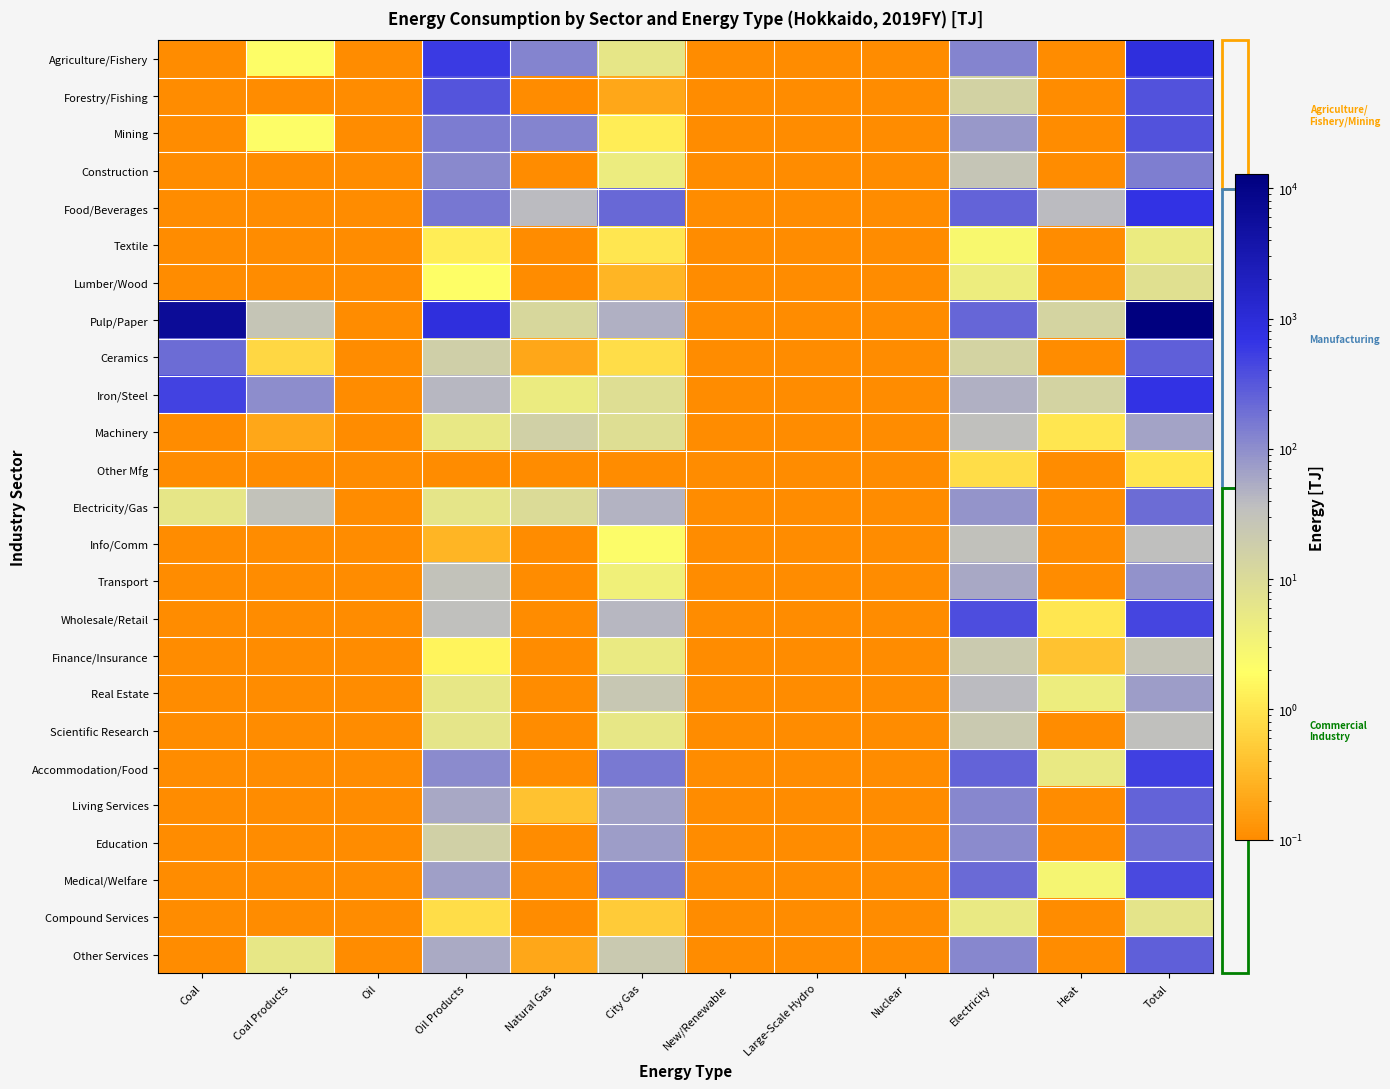

Reading left to right, extract all data points from this chart.

Agriculture/Fishery: Coal=0.1	Coal Products=2.0	Oil=0.1	Oil Products=590.1	Natural Gas=122.5	City Gas=5.9	New/Renewable=0.1	Large-Scale Hydro=0.1	Nuclear=0.1	Electricity=120.6	Heat=0.1	Total=841.2
Forestry/Fishing: Coal=0.1	Coal Products=0.1	Oil=0.1	Oil Products=331.2	Natural Gas=0.1	City Gas=0.2	New/Renewable=0.1	Large-Scale Hydro=0.1	Nuclear=0.1	Electricity=14.7	Heat=0.1	Total=346.2
Mining: Coal=0.1	Coal Products=2.0	Oil=0.1	Oil Products=148.7	Natural Gas=122.5	City Gas=1.2	New/Renewable=0.1	Large-Scale Hydro=0.1	Nuclear=0.1	Electricity=79.8	Heat=0.1	Total=354.2
Construction: Coal=0.1	Coal Products=0.1	Oil=0.1	Oil Products=110.2	Natural Gas=0.1	City Gas=4.5	New/Renewable=0.1	Large-Scale Hydro=0.1	Nuclear=0.1	Electricity=26.1	Heat=0.1	Total=140.8
Food/Beverages: Coal=0.1	Coal Products=0.1	Oil=0.1	Oil Products=163.1	Natural Gas=39.4	City Gas=223.2	New/Renewable=0.1	Large-Scale Hydro=0.1	Nuclear=0.1	Electricity=240.0	Heat=38.0	Total=708.4
Textile: Coal=0.1	Coal Products=0.1	Oil=0.1	Oil Products=1.2	Natural Gas=0.1	City Gas=1.0	New/Renewable=0.1	Large-Scale Hydro=0.1	Nuclear=0.1	Electricity=2.6	Heat=0.1	Total=4.7
Lumber/Wood: Coal=0.1	Coal Products=0.1	Oil=0.1	Oil Products=1.9	Natural Gas=0.1	City Gas=0.3	New/Renewable=0.1	Large-Scale Hydro=0.1	Nuclear=0.1	Electricity=4.3	Heat=0.1	Total=7.7
Pulp/Paper: Coal=6253.8	Coal Products=27.1	Oil=0.1	Oil Products=826.6	Natural Gas=11.5	City Gas=47.9	New/Renewable=0.1	Large-Scale Hydro=0.1	Nuclear=0.1	Electricity=233.0	Heat=13.2	Total=12925.4
Ceramics: Coal=202.8	Coal Products=0.7	Oil=0.1	Oil Products=16.8	Natural Gas=0.2	City Gas=0.8	New/Renewable=0.1	Large-Scale Hydro=0.1	Nuclear=0.1	Electricity=13.8	Heat=0.1	Total=266.3
Iron/Steel: Coal=473.4	Coal Products=100.4	Oil=0.1	Oil Products=42.8	Natural Gas=4.6	City Gas=8.5	New/Renewable=0.1	Large-Scale Hydro=0.1	Nuclear=0.1	Electricity=47.4	Heat=14.1	Total=712.8
Machinery: Coal=0.1	Coal Products=0.2	Oil=0.1	Oil Products=5.3	Natural Gas=16.1	City Gas=8.6	New/Renewable=0.1	Large-Scale Hydro=0.1	Nuclear=0.1	Electricity=33.0	Heat=1.0	Total=65.3
Other Mfg: Coal=0.1	Coal Products=0.1	Oil=0.1	Oil Products=0.1	Natural Gas=0.1	City Gas=0.1	New/Renewable=0.1	Large-Scale Hydro=0.1	Nuclear=0.1	Electricity=0.8	Heat=0.1	Total=1.0
Electricity/Gas: Coal=5.8	Coal Products=30.7	Oil=0.1	Oil Products=6.1	Natural Gas=9.5	City Gas=45.3	New/Renewable=0.1	Large-Scale Hydro=0.1	Nuclear=0.1	Electricity=89.2	Heat=0.1	Total=197.1
Info/Comm: Coal=0.1	Coal Products=0.1	Oil=0.1	Oil Products=0.3	Natural Gas=0.1	City Gas=2.1	New/Renewable=0.1	Large-Scale Hydro=0.1	Nuclear=0.1	Electricity=32.2	Heat=0.1	Total=34.6
Transport: Coal=0.1	Coal Products=0.1	Oil=0.1	Oil Products=30.1	Natural Gas=0.1	City Gas=3.7	New/Renewable=0.1	Large-Scale Hydro=0.1	Nuclear=0.1	Electricity=57.2	Heat=0.1	Total=91.0
Wholesale/Retail: Coal=0.1	Coal Products=0.1	Oil=0.1	Oil Products=33.9	Natural Gas=0.1	City Gas=41.4	New/Renewable=0.1	Large-Scale Hydro=0.1	Nuclear=0.1	Electricity=391.1	Heat=1.0	Total=467.3
Finance/Insurance: Coal=0.1	Coal Products=0.1	Oil=0.1	Oil Products=1.5	Natural Gas=0.1	City Gas=4.8	New/Renewable=0.1	Large-Scale Hydro=0.1	Nuclear=0.1	Electricity=21.1	Heat=0.4	Total=27.8
Real Estate: Coal=0.1	Coal Products=0.1	Oil=0.1	Oil Products=5.6	Natural Gas=0.1	City Gas=24.5	New/Renewable=0.1	Large-Scale Hydro=0.1	Nuclear=0.1	Electricity=38.2	Heat=4.2	Total=72.6
Scientific Research: Coal=0.1	Coal Products=0.1	Oil=0.1	Oil Products=6.2	Natural Gas=0.1	City Gas=5.5	New/Renewable=0.1	Large-Scale Hydro=0.1	Nuclear=0.1	Electricity=22.1	Heat=0.1	Total=33.8
Accommodation/Food: Coal=0.1	Coal Products=0.1	Oil=0.1	Oil Products=105.7	Natural Gas=0.1	City Gas=150.0	New/Renewable=0.1	Large-Scale Hydro=0.1	Nuclear=0.1	Electricity=239.5	Heat=5.0	Total=500.1
Living Services: Coal=0.1	Coal Products=0.1	Oil=0.1	Oil Products=58.6	Natural Gas=0.4	City Gas=66.8	New/Renewable=0.1	Large-Scale Hydro=0.1	Nuclear=0.1	Electricity=116.7	Heat=0.1	Total=242.6
Education: Coal=0.1	Coal Products=0.1	Oil=0.1	Oil Products=16.1	Natural Gas=0.1	City Gas=71.8	New/Renewable=0.1	Large-Scale Hydro=0.1	Nuclear=0.1	Electricity=107.6	Heat=0.1	Total=195.5
Medical/Welfare: Coal=0.1	Coal Products=0.1	Oil=0.1	Oil Products=70.1	Natural Gas=0.1	City Gas=139.3	New/Renewable=0.1	Large-Scale Hydro=0.1	Nuclear=0.1	Electricity=210.6	Heat=3.0	Total=423.0
Compound Services: Coal=0.1	Coal Products=0.1	Oil=0.1	Oil Products=0.8	Natural Gas=0.1	City Gas=0.5	New/Renewable=0.1	Large-Scale Hydro=0.1	Nuclear=0.1	Electricity=5.0	Heat=0.1	Total=6.4
Other Services: Coal=0.1	Coal Products=5.7	Oil=0.1	Oil Products=55.8	Natural Gas=0.2	City Gas=22.7	New/Renewable=0.1	Large-Scale Hydro=0.1	Nuclear=0.1	Electricity=113.9	Heat=0.1	Total=267.9